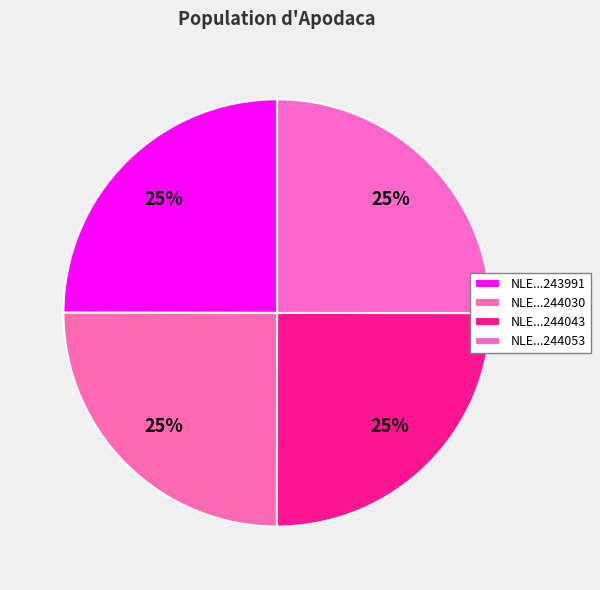

How many slices are in this pie chart?

4